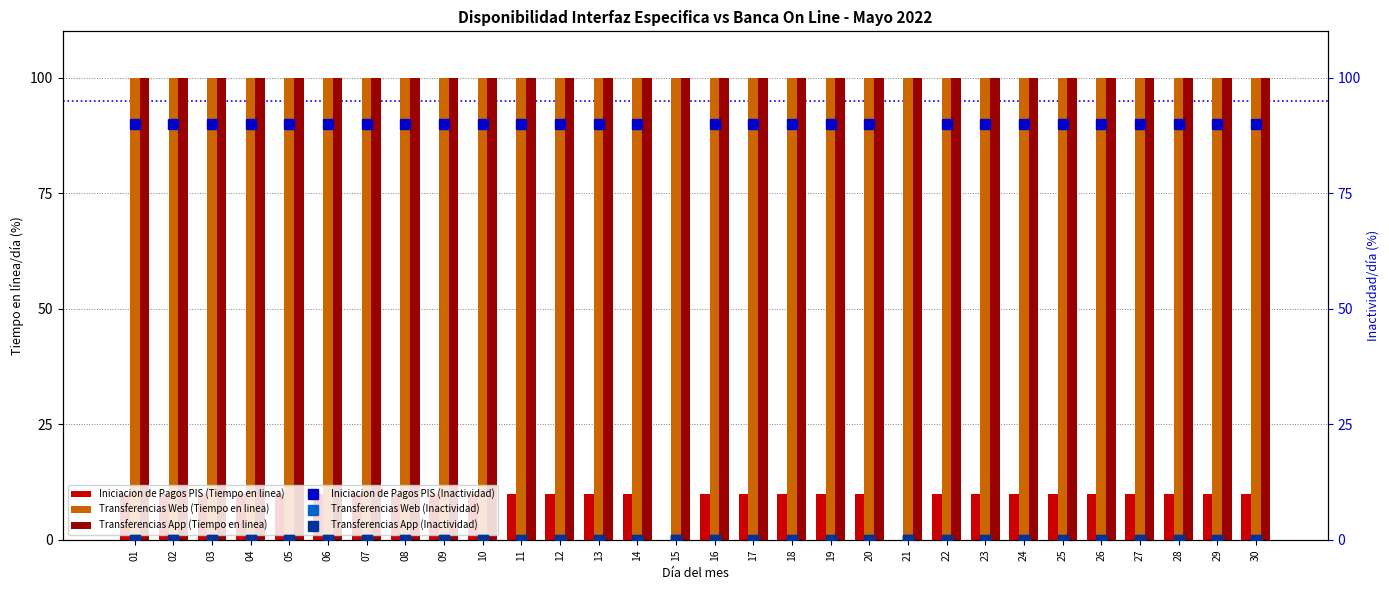

At which label is Transferencias Web (Tiempo en linea) closest to 99?

10